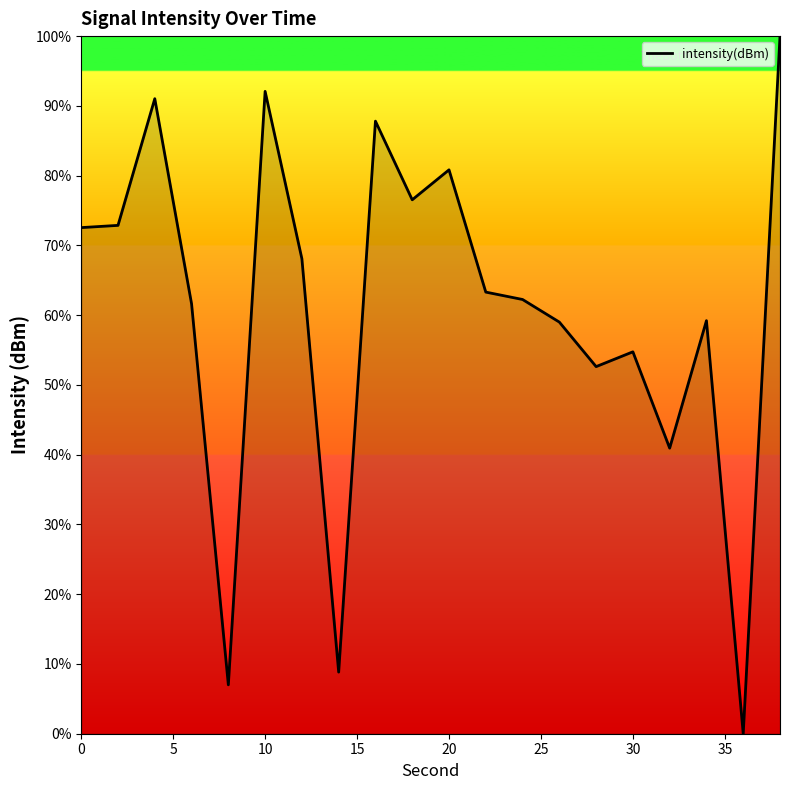

What is the difference between the maximum and minimum values?

100.0